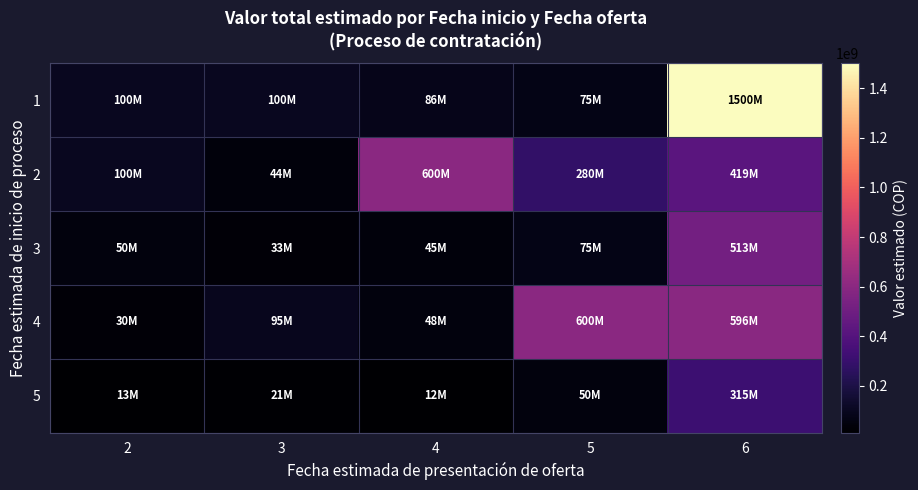

Count the number of data series in this chart.

5